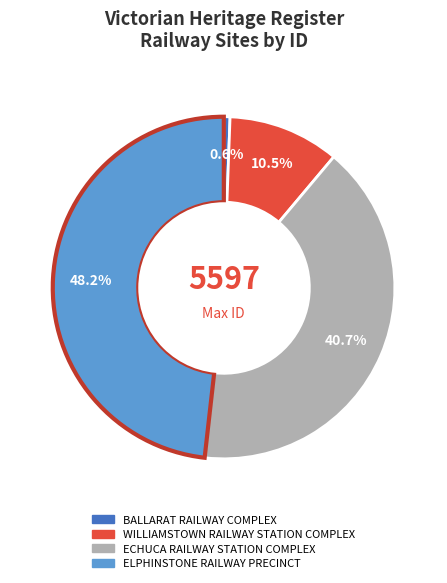

What percentage is NOT represented by BALLARAT RAILWAY COMPLEX?

99.4%